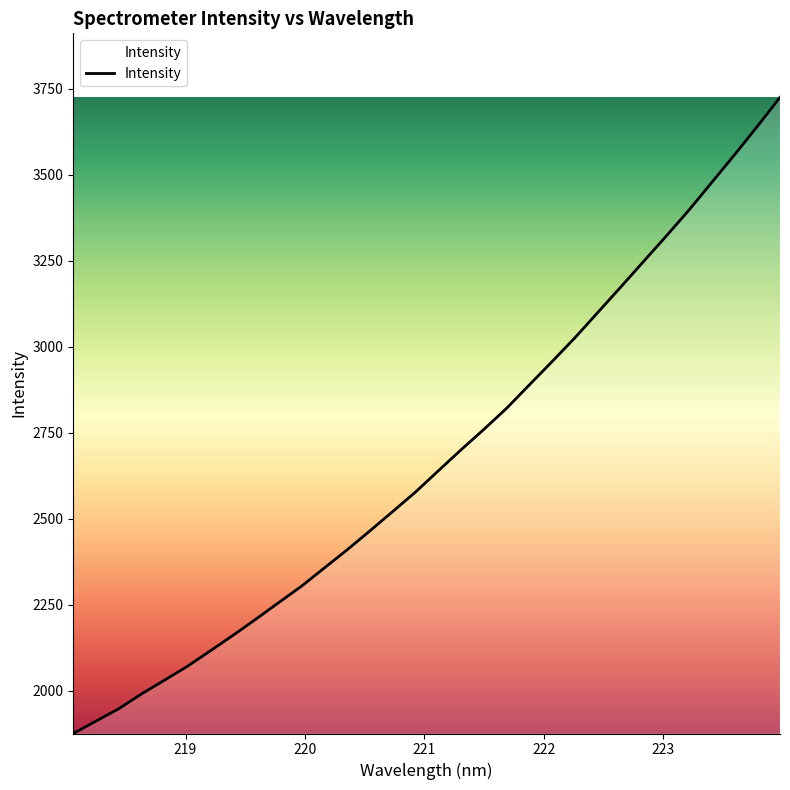

What is the difference between the maximum and minimum values?

1849.5